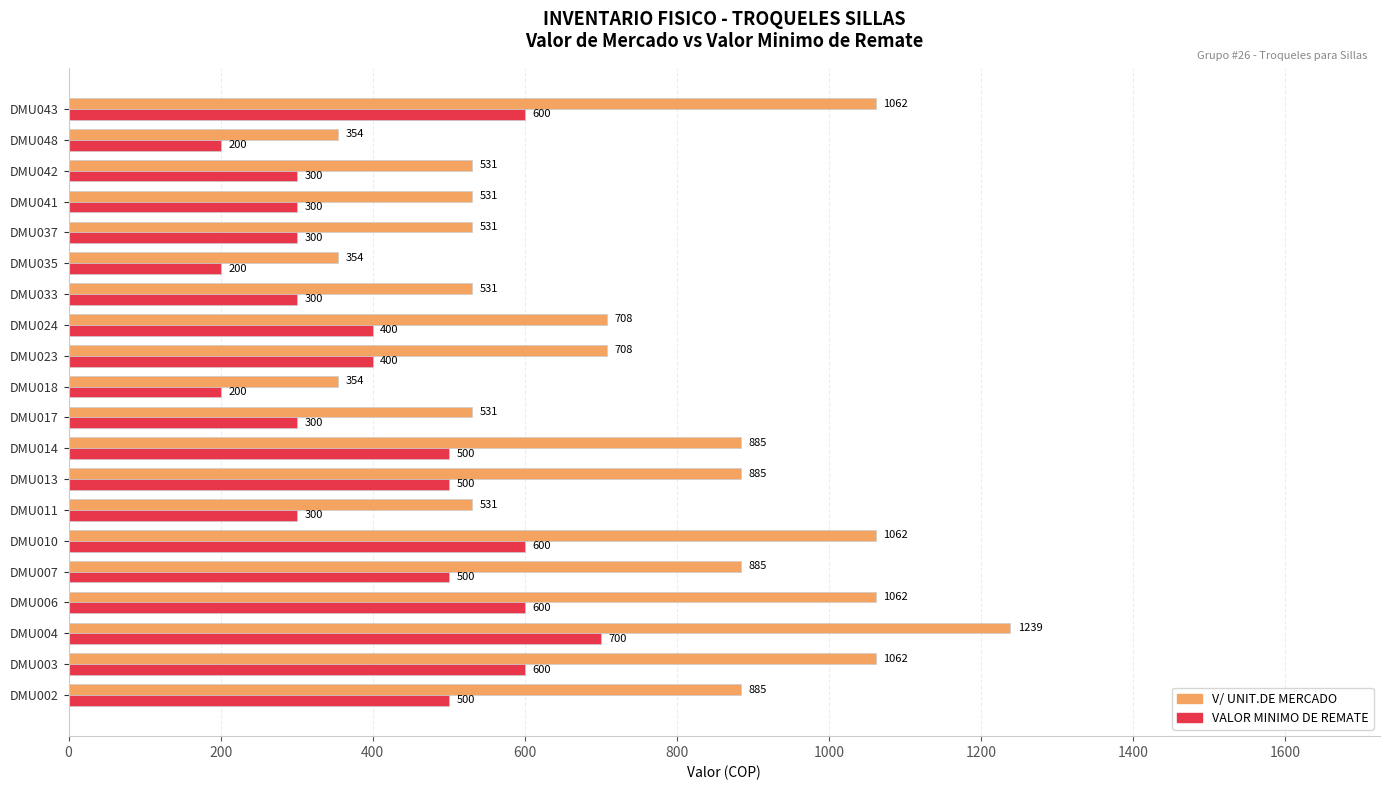

What value does the VALOR MINIMO DE REMATE series have at DMU003?

600.0